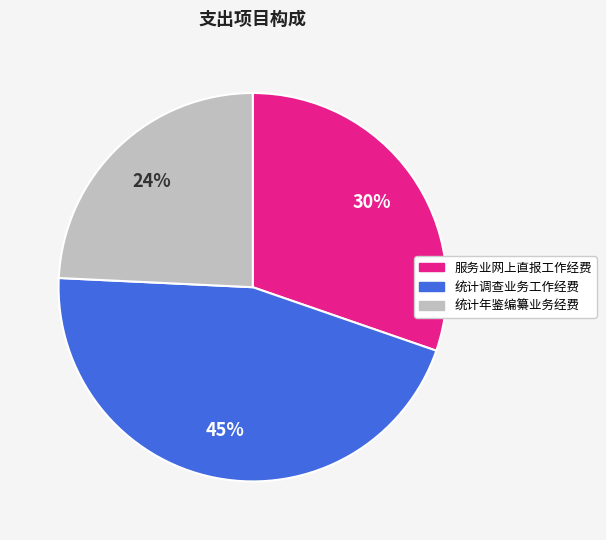

To the nearest percent, what is the difference between the 统计年鉴编纂业务经费 and 统计调查业务工作经费 slice percentages?

21%